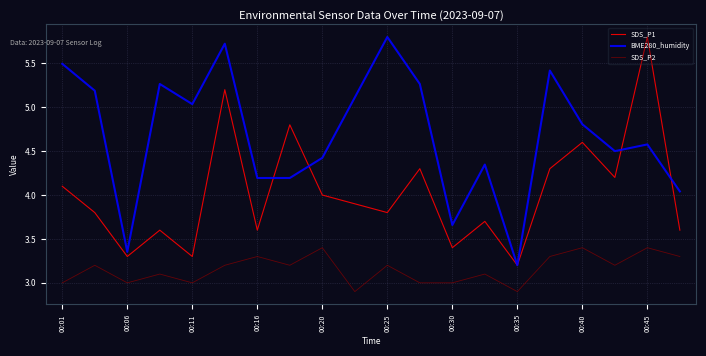

At how many categories does at least one series exceed 3?

20